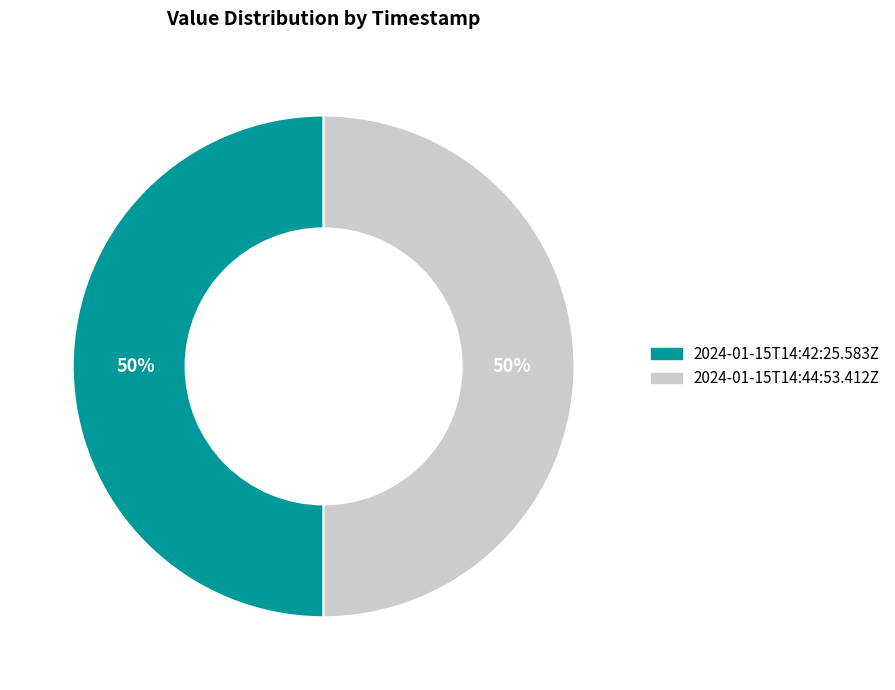

True or false: 2024-01-15T14:44:53.412Z accounts for 50% of the total.

True